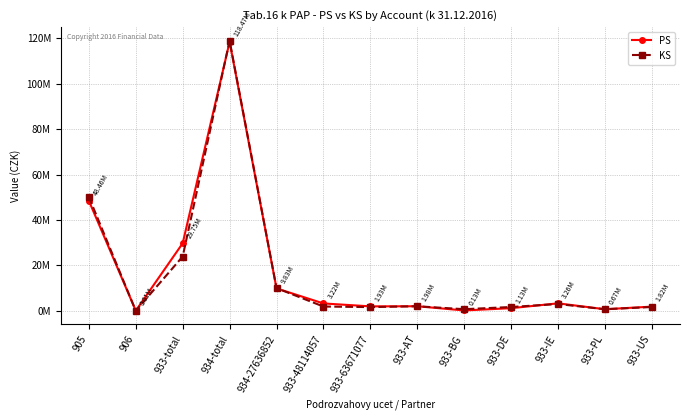

What is the difference between the maximum and minimum values in the PS series?

118464698.4